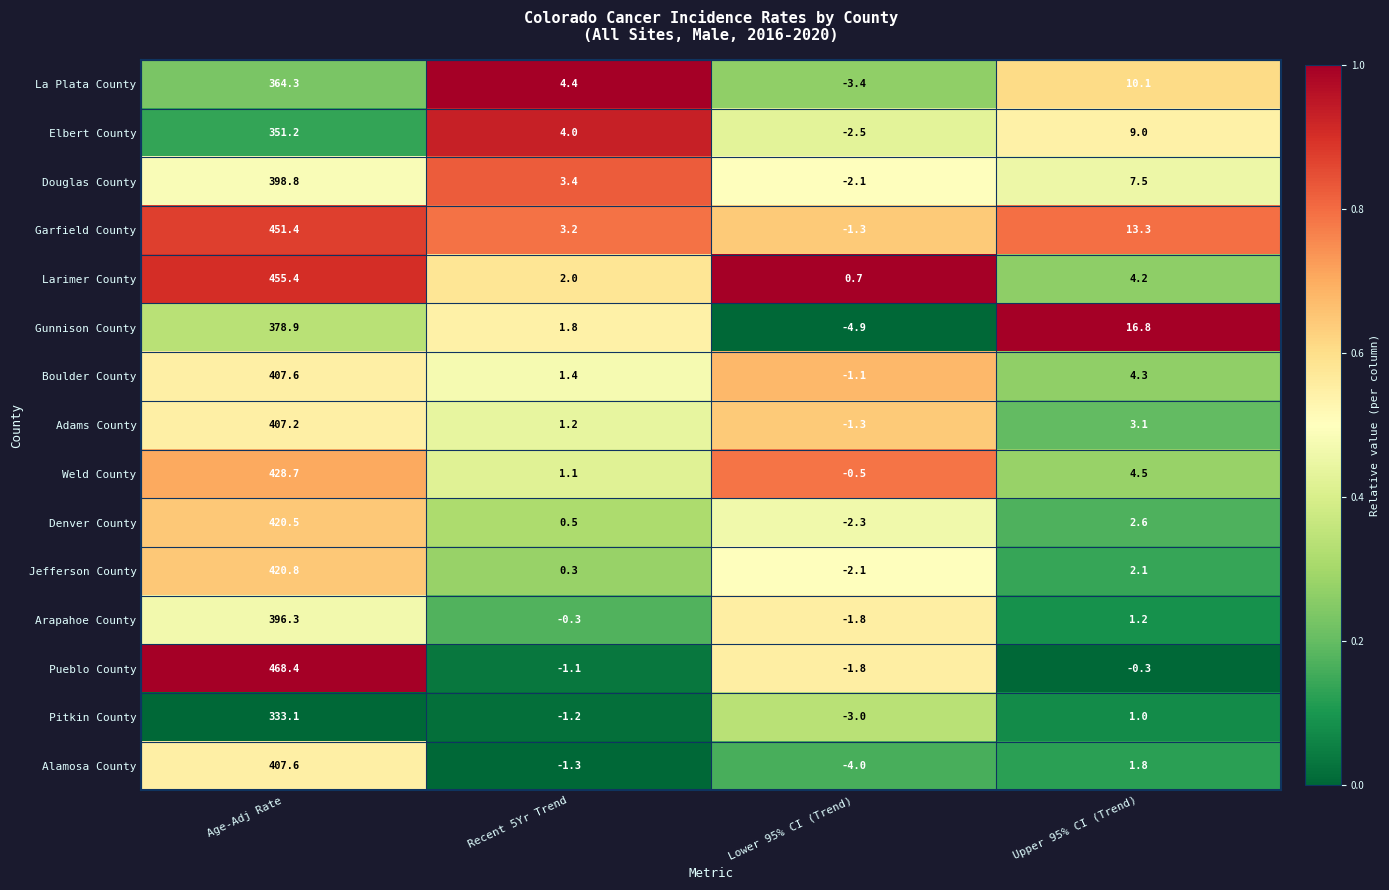

At which label does Jefferson County reach its minimum?

Lower 95% CI (Trend)